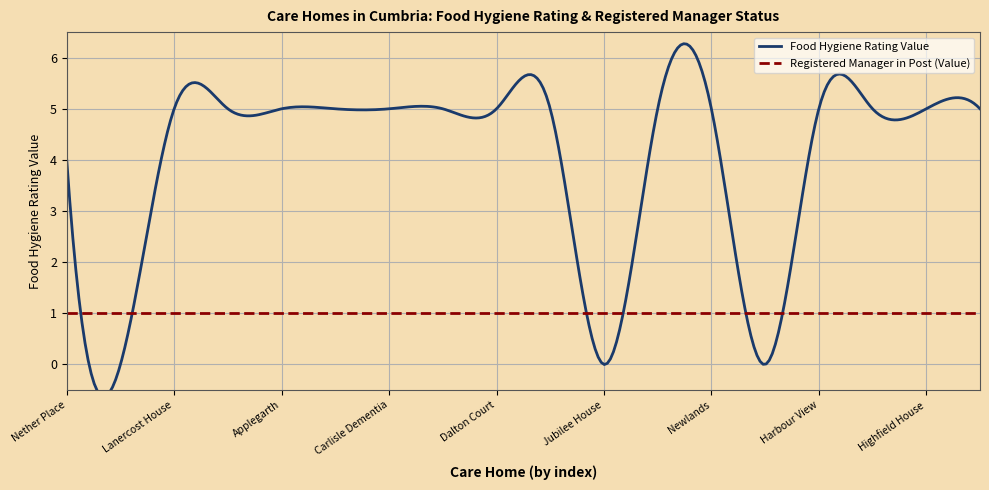

What is the label of the 15th point from the left?

Harbour View